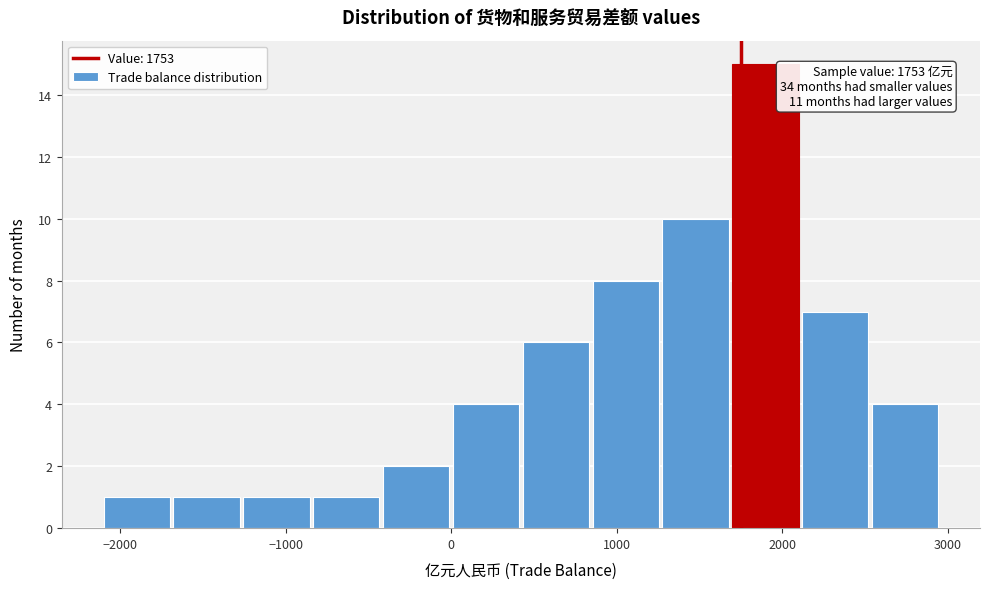

Over which range of the x-axis is the bar tallest?

1700 to 2100